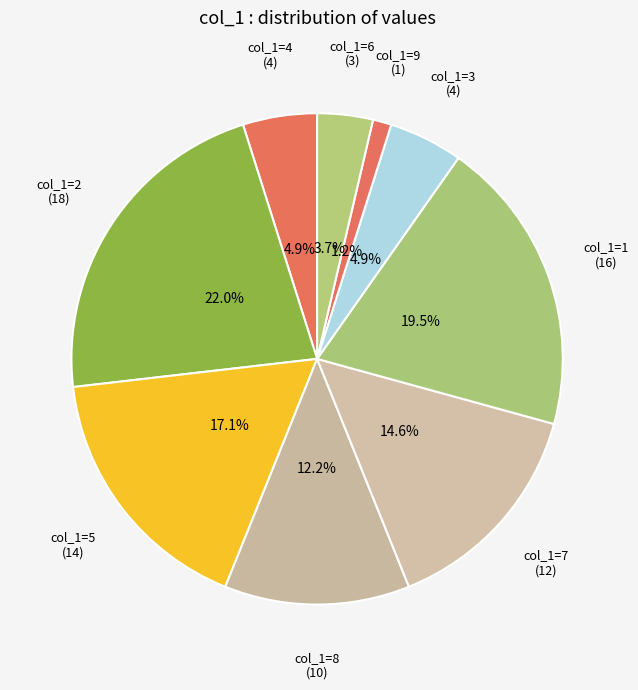

Count the number of slices in the pie.

9